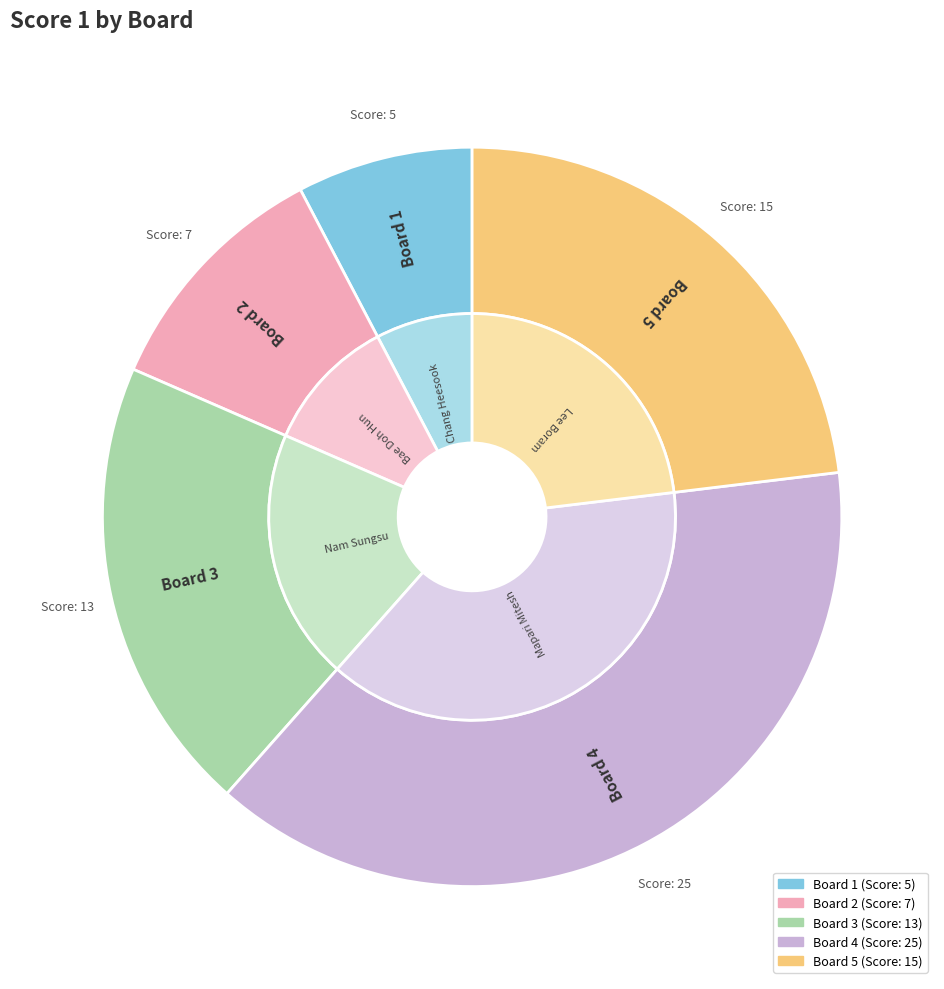

To the nearest percent, what percentage of the pie is Board 2?

11%